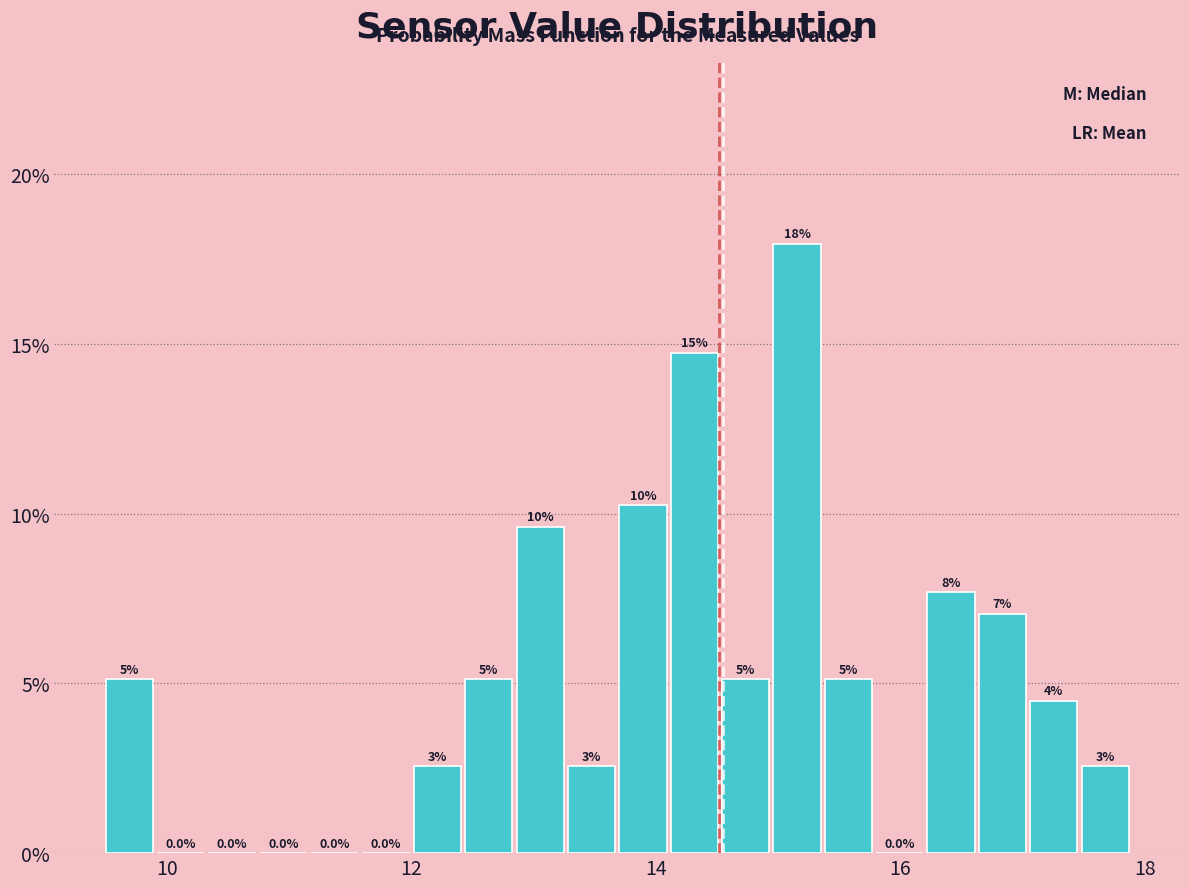

Read against the x-axis, roughly where is the centre of the tallest bar?

15.2